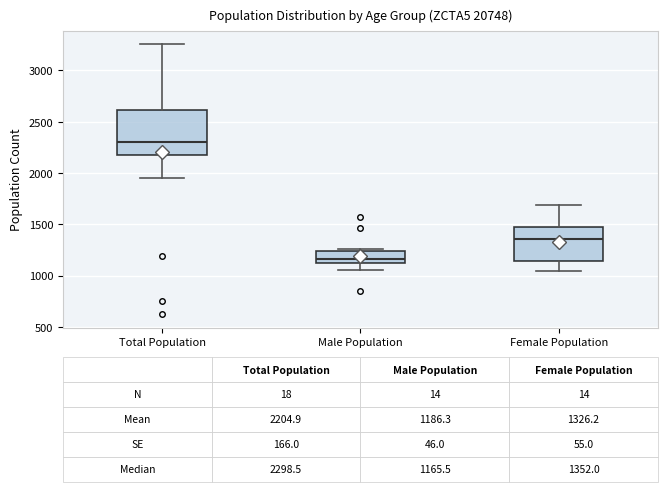

Comparing the boxes themselves (not the whiskers), which one is the tallest?

Total Population